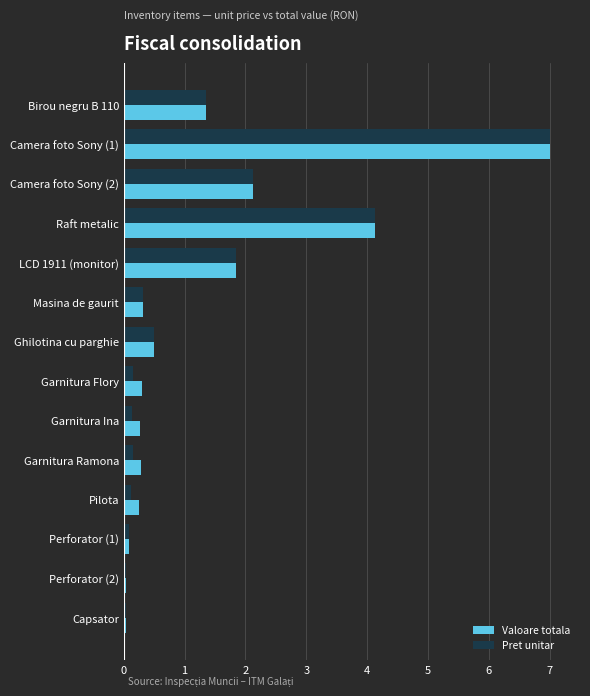

True or false: Valoare totala has a value of 1.4 at Birou negru B 110.

True